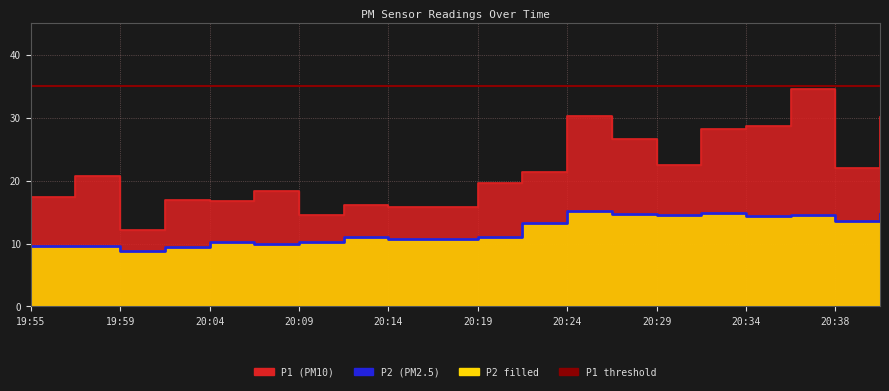

Does the chart display data point markers on the line(s)?

No